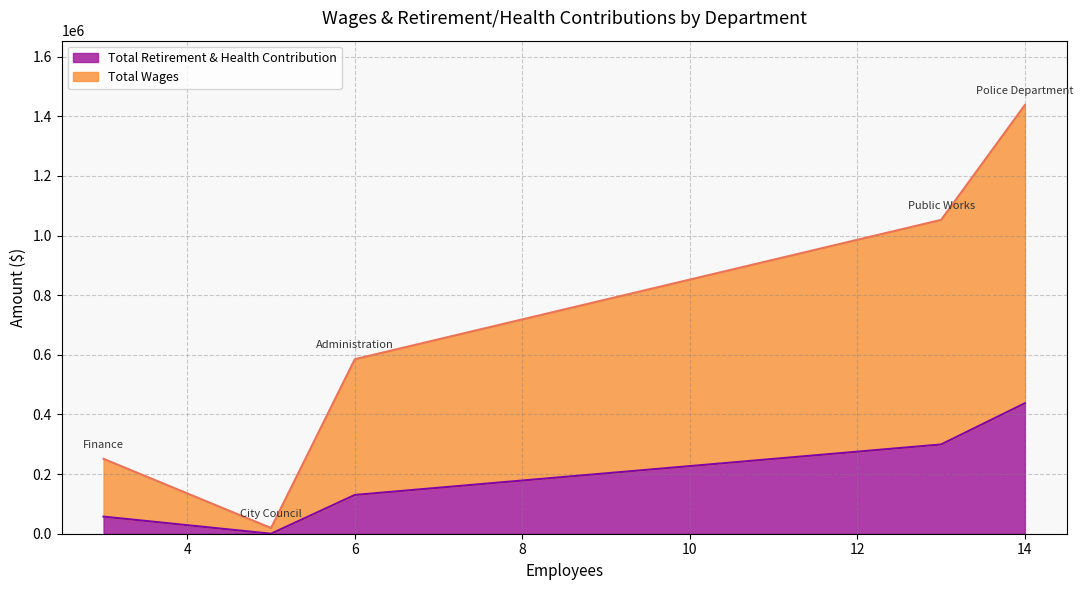

What is the difference between the maximum and second lowest values in the Total Wages series?

806419